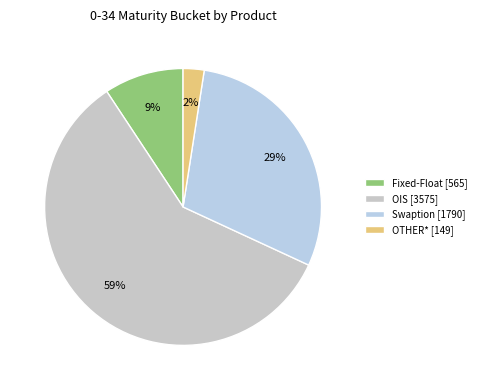

The OIS slice represents 70% of the pie. True or false?

False